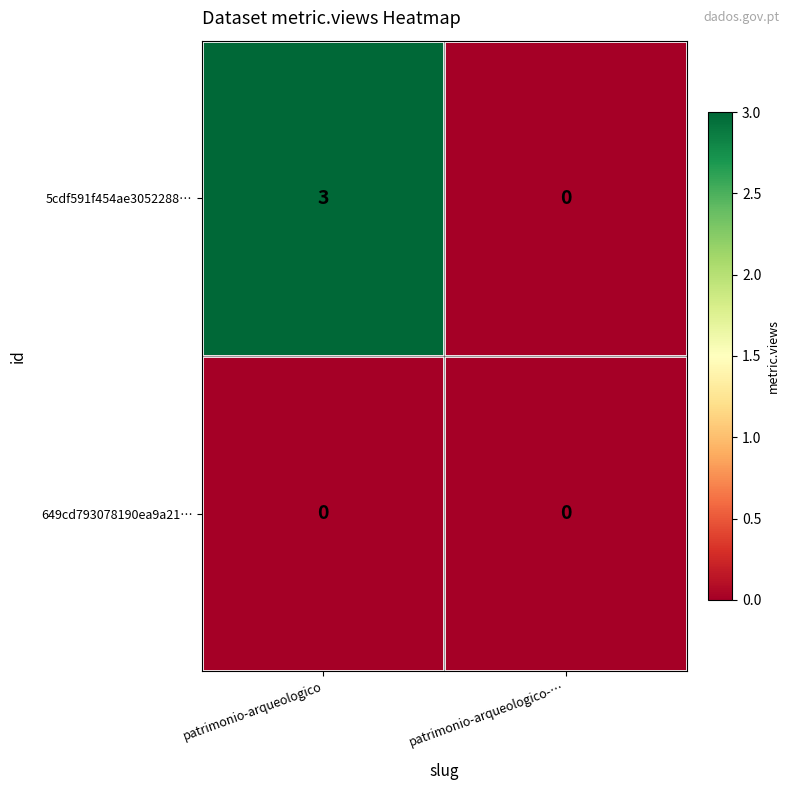

The value of 649cd793078190ea9a21… at patrimonio-arqueologico-… is 0. True or false?

True